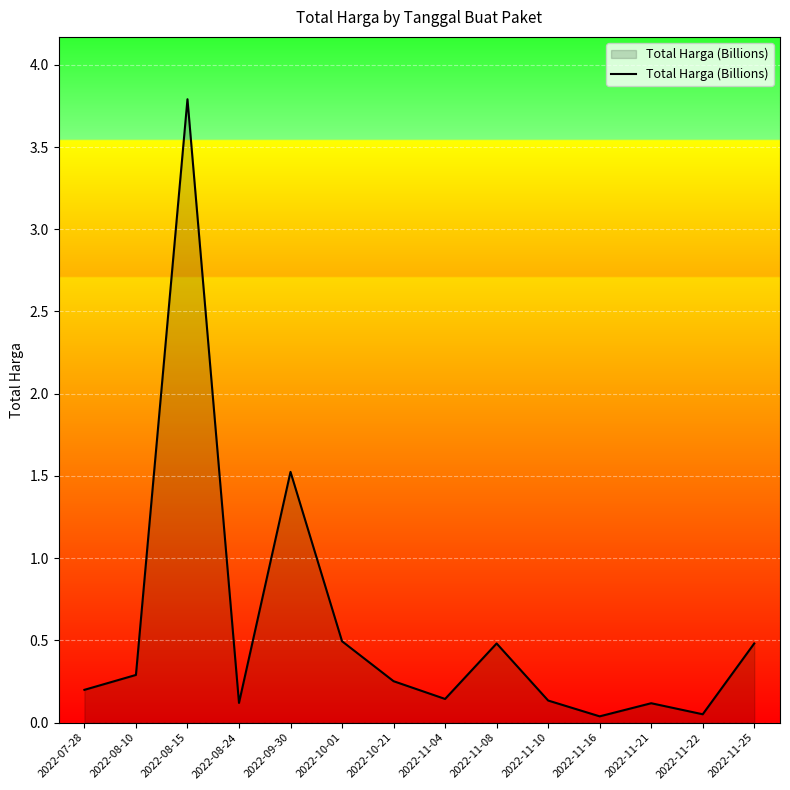

What is the greatest value displayed?

3.8